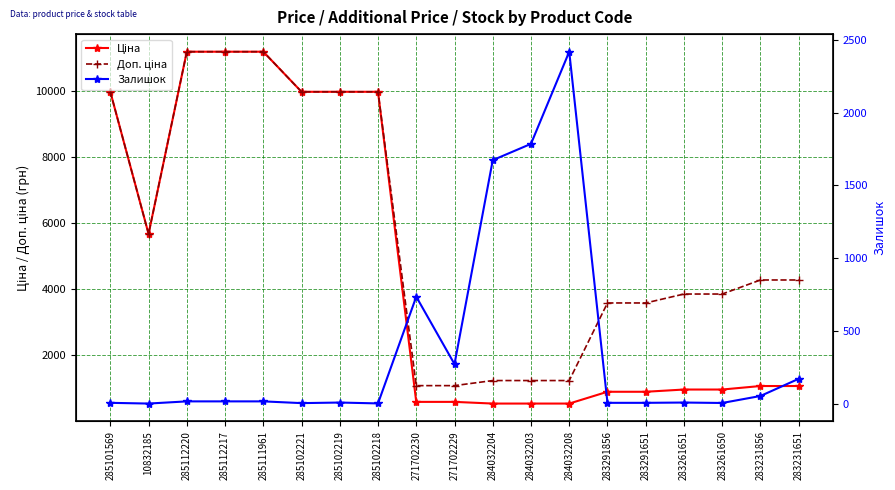

Reading left to right, list all the values displayed in this chart.

Ціна: 9975.0	5673.8	11188.2	11188.2	11188.2	9975.0	9975.0	9975.0	589.9	589.9	539.0	539.0	539.0	895.9	895.9	963.5	963.5	1069.8	1069.8
Доп. ціна: 9975.0	5673.8	11188.2	11188.2	11188.2	9975.0	9975.0	9975.0	1081.7	1081.7	1235.4	1235.4	1235.4	3583.6	3583.6	3854.0	3854.0	4279.1	4279.1
Залишок: 7.0	2.0	17.0	17.0	17.0	5.0	9.0	3.0	736.0	273.0	1674.0	1786.0	2419.0	7.0	7.0	9.0	6.0	54.0	172.0